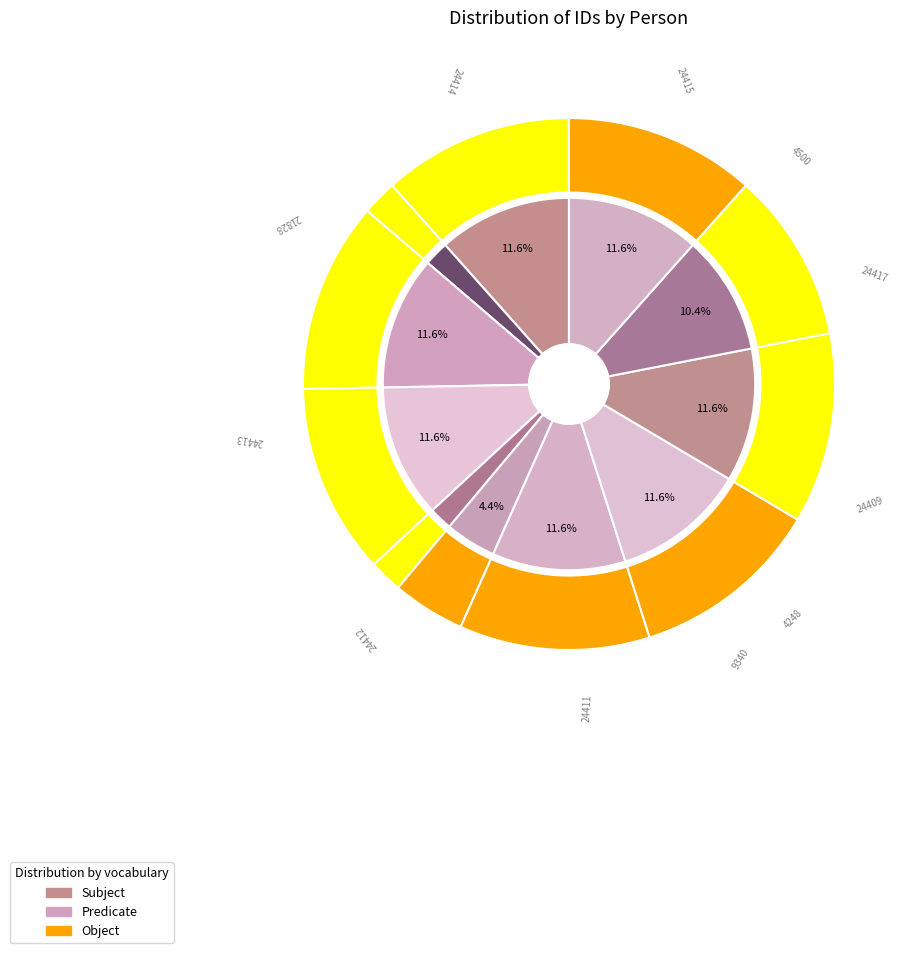

Is there any slice that represents more than half of the pie?

No